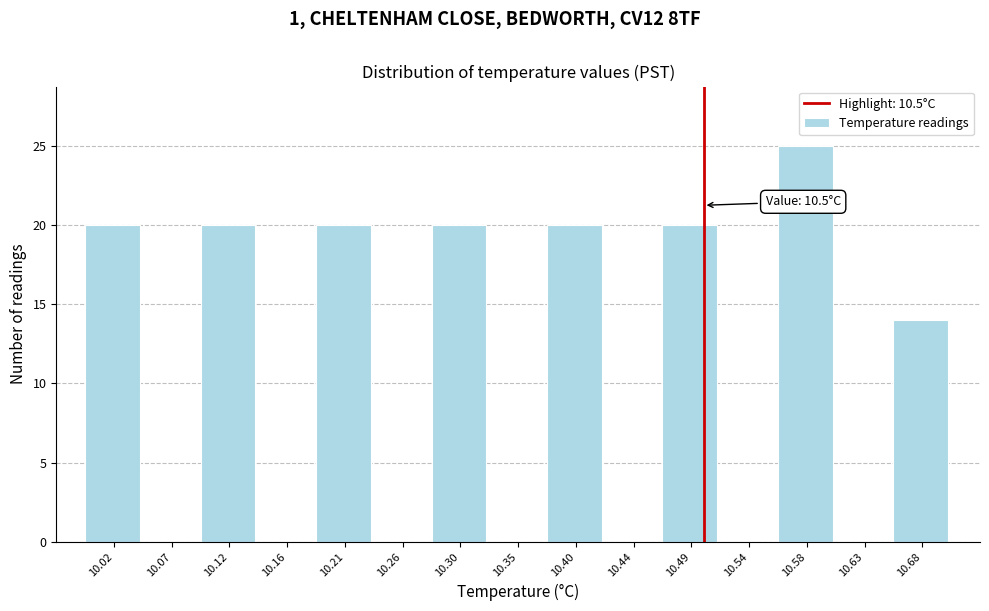

Over which range of the x-axis is the bar tallest?

10.560 to 10.605